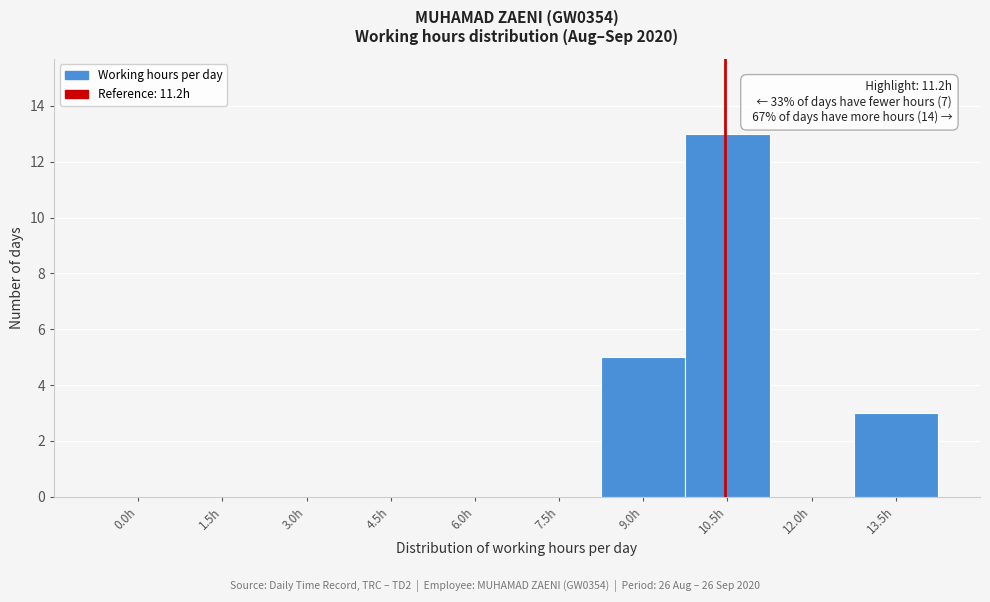

Reading left to right, what are all the values shown in this chart?

0.0h=0	1.5h=0	3.0h=0	4.5h=0	6.0h=0	7.5h=0	9.0h=5	10.5h=13	12.0h=0	13.5h=3